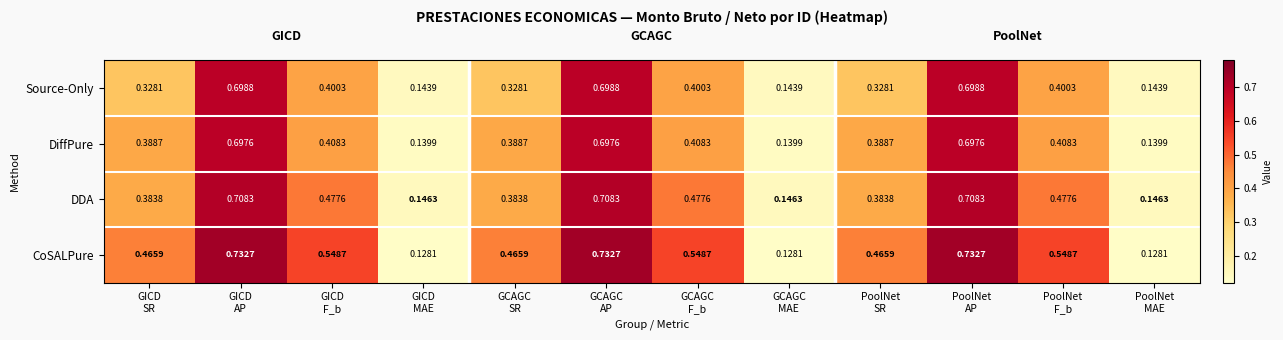

Which series has the largest total across all categories?

CoSALPure